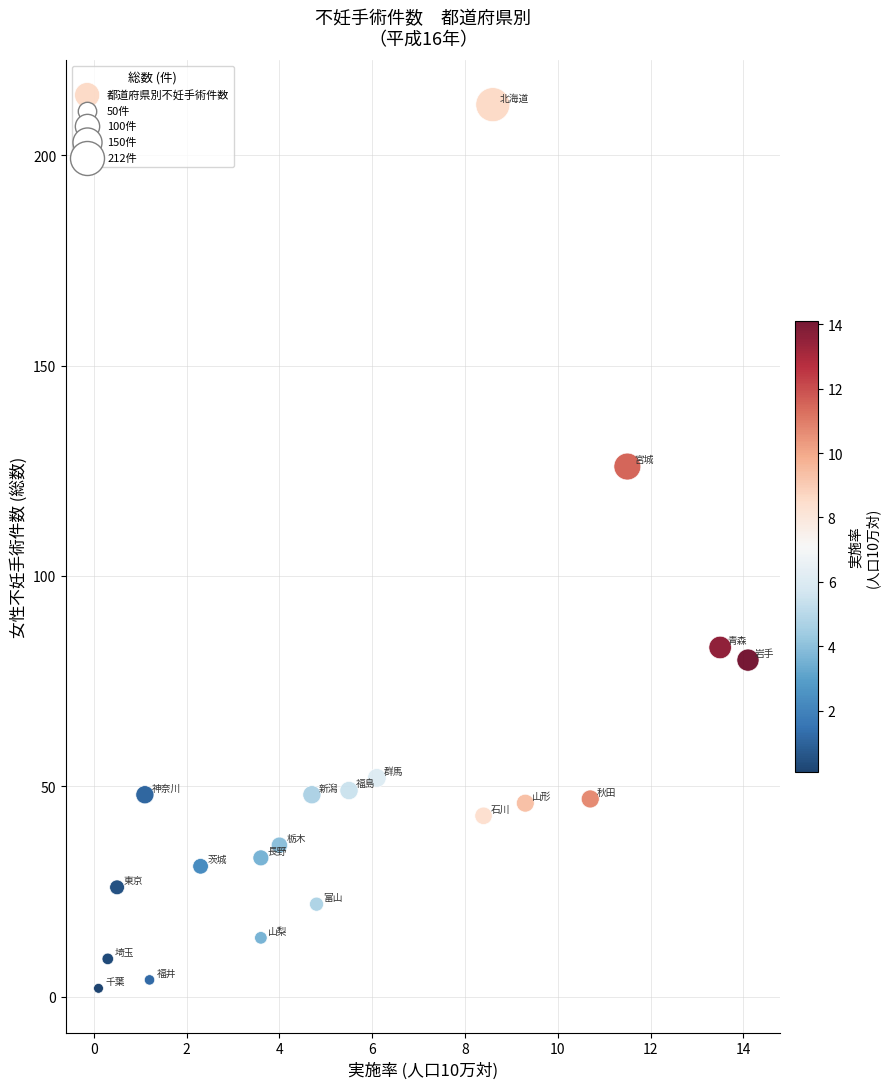

What Y value in the scatter plot is closest to 107?

126